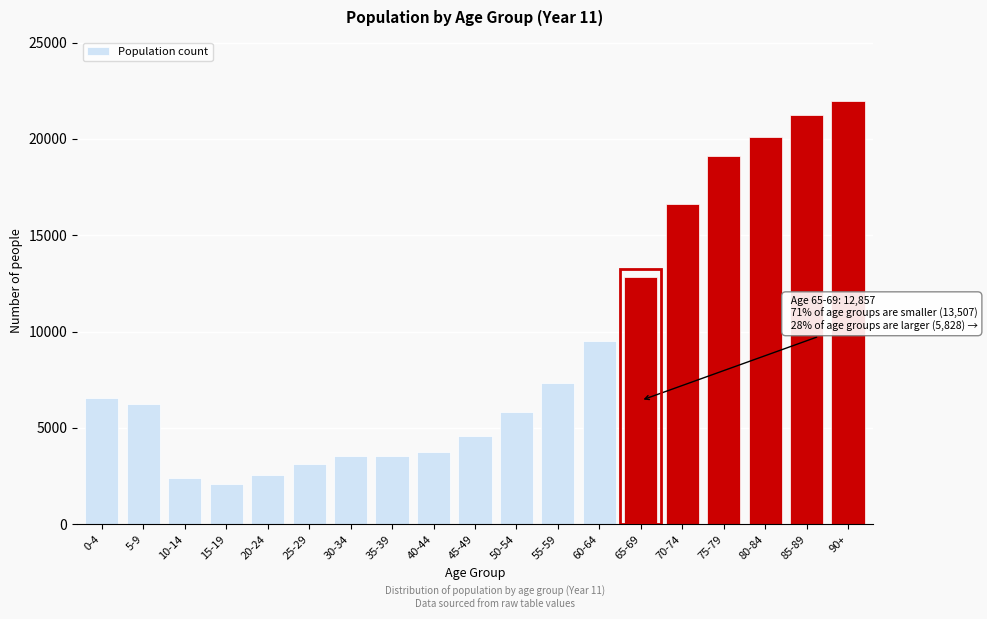

What is the smallest value displayed?

2100